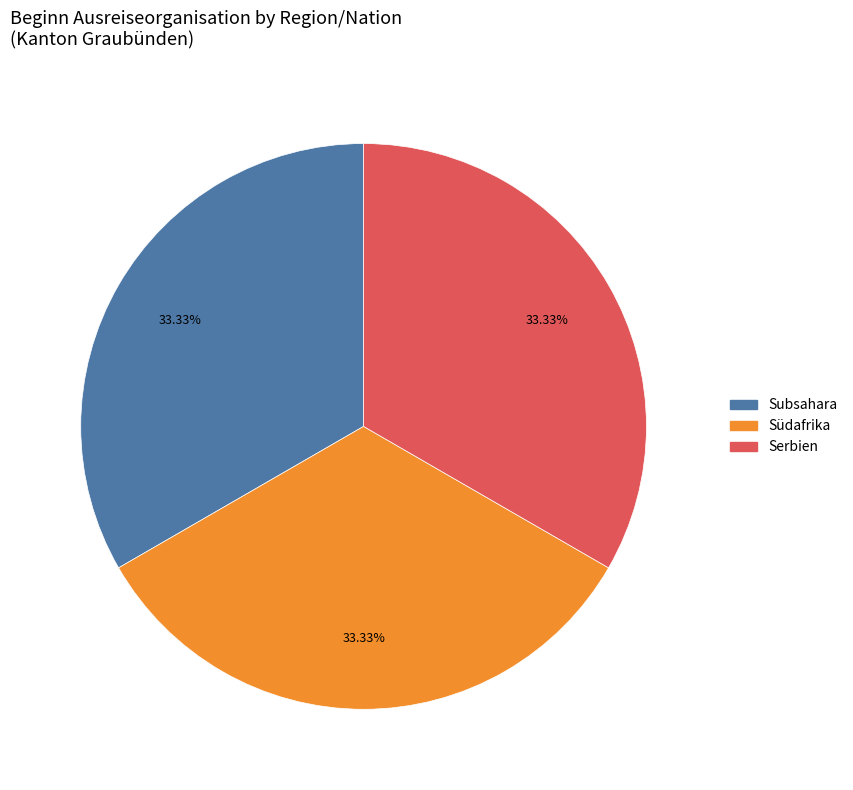

Is there any slice that represents more than half of the pie?

No